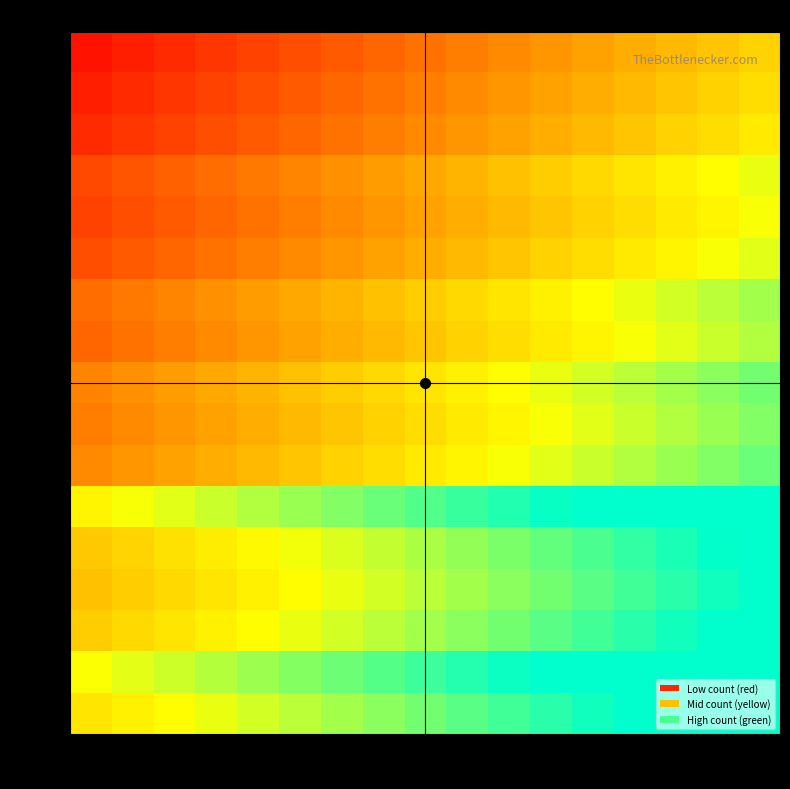

Reading right to left, list all the values displayed in this chart.

0.0: 100.0=1.0	93.8=1.0	87.5=1.0	81.2=1.0	75.0=1.0	68.8=0.9	62.5=0.9	56.2=0.9	50.0=0.8	43.8=0.8	37.5=0.8	31.2=0.8	25.0=0.7	18.8=0.7	12.5=0.7	6.2=0.6	0.0=0.6
6.2: 100.0=1.0	93.8=1.0	87.5=1.0	81.2=1.0	75.0=1.0	68.8=1.0	62.5=1.0	56.2=0.9	50.0=0.9	43.8=0.9	37.5=0.9	31.2=0.8	25.0=0.8	18.8=0.8	12.5=0.7	6.2=0.7	0.0=0.7
12.5: 100.0=1.0	93.8=1.0	87.5=1.0	81.2=0.9	75.0=0.9	68.8=0.9	62.5=0.8	56.2=0.8	50.0=0.8	43.8=0.8	37.5=0.7	31.2=0.7	25.0=0.7	18.8=0.6	12.5=0.6	6.2=0.6	0.0=0.5
18.8: 100.0=1.0	93.8=1.0	87.5=0.9	81.2=0.9	75.0=0.9	68.8=0.8	62.5=0.8	56.2=0.8	50.0=0.8	43.8=0.7	37.5=0.7	31.2=0.7	25.0=0.6	18.8=0.6	12.5=0.6	6.2=0.5	0.0=0.5
25.0: 100.0=1.0	93.8=1.0	87.5=1.0	81.2=0.9	75.0=0.9	68.8=0.9	62.5=0.8	56.2=0.8	50.0=0.8	43.8=0.7	37.5=0.7	31.2=0.7	25.0=0.7	18.8=0.6	12.5=0.6	6.2=0.6	0.0=0.5
31.2: 100.0=1.0	93.8=1.0	87.5=1.0	81.2=1.0	75.0=1.0	68.8=1.0	62.5=1.0	56.2=0.9	50.0=0.9	43.8=0.9	37.5=0.8	31.2=0.8	25.0=0.8	18.8=0.7	12.5=0.7	6.2=0.7	0.0=0.6
37.5: 100.0=0.9	93.8=0.8	87.5=0.8	81.2=0.8	75.0=0.7	68.8=0.7	62.5=0.7	56.2=0.6	50.0=0.6	43.8=0.6	37.5=0.6	31.2=0.5	25.0=0.5	18.8=0.5	12.5=0.4	6.2=0.4	0.0=0.4
43.8: 100.0=0.8	93.8=0.8	87.5=0.8	81.2=0.7	75.0=0.7	68.8=0.7	62.5=0.6	56.2=0.6	50.0=0.6	43.8=0.6	37.5=0.5	31.2=0.5	25.0=0.5	18.8=0.4	12.5=0.4	6.2=0.4	0.0=0.3
50.0: 100.0=0.8	93.8=0.8	87.5=0.8	81.2=0.8	75.0=0.7	68.8=0.7	62.5=0.7	56.2=0.6	50.0=0.6	43.8=0.6	37.5=0.5	31.2=0.5	25.0=0.5	18.8=0.4	12.5=0.4	6.2=0.4	0.0=0.3
56.2: 100.0=0.8	93.8=0.7	87.5=0.7	81.2=0.7	75.0=0.6	68.8=0.6	62.5=0.6	56.2=0.6	50.0=0.5	43.8=0.5	37.5=0.5	31.2=0.4	25.0=0.4	18.8=0.4	12.5=0.3	6.2=0.3	0.0=0.3
62.5: 100.0=0.8	93.8=0.8	87.5=0.7	81.2=0.7	75.0=0.7	68.8=0.6	62.5=0.6	56.2=0.6	50.0=0.5	43.8=0.5	37.5=0.5	31.2=0.4	25.0=0.4	18.8=0.4	12.5=0.3	6.2=0.3	0.0=0.3
68.8: 100.0=0.7	93.8=0.7	87.5=0.6	81.2=0.6	75.0=0.6	68.8=0.6	62.5=0.5	56.2=0.5	50.0=0.5	43.8=0.4	37.5=0.4	31.2=0.4	25.0=0.3	18.8=0.3	12.5=0.3	6.2=0.2	0.0=0.2
75.0: 100.0=0.7	93.8=0.6	87.5=0.6	81.2=0.6	75.0=0.6	68.8=0.5	62.5=0.5	56.2=0.5	50.0=0.4	43.8=0.4	37.5=0.4	31.2=0.3	25.0=0.3	18.8=0.3	12.5=0.2	6.2=0.2	0.0=0.2
81.2: 100.0=0.7	93.8=0.7	87.5=0.6	81.2=0.6	75.0=0.6	68.8=0.5	62.5=0.5	56.2=0.5	50.0=0.4	43.8=0.4	37.5=0.4	31.2=0.3	25.0=0.3	18.8=0.3	12.5=0.3	6.2=0.2	0.0=0.2
87.5: 100.0=0.6	93.8=0.6	87.5=0.6	81.2=0.5	75.0=0.5	68.8=0.5	62.5=0.4	56.2=0.4	50.0=0.4	43.8=0.3	37.5=0.3	31.2=0.3	25.0=0.2	18.8=0.2	12.5=0.2	6.2=0.1	0.0=0.1
93.8: 100.0=0.6	93.8=0.6	87.5=0.5	81.2=0.5	75.0=0.5	68.8=0.4	62.5=0.4	56.2=0.4	50.0=0.3	43.8=0.3	37.5=0.3	31.2=0.2	25.0=0.2	18.8=0.2	12.5=0.1	6.2=0.1	0.0=0.1
100.0: 100.0=0.6	93.8=0.5	87.5=0.5	81.2=0.5	75.0=0.4	68.8=0.4	62.5=0.4	56.2=0.3	50.0=0.3	43.8=0.3	37.5=0.2	31.2=0.2	25.0=0.2	18.8=0.1	12.5=0.1	6.2=0.1	0.0=0.0